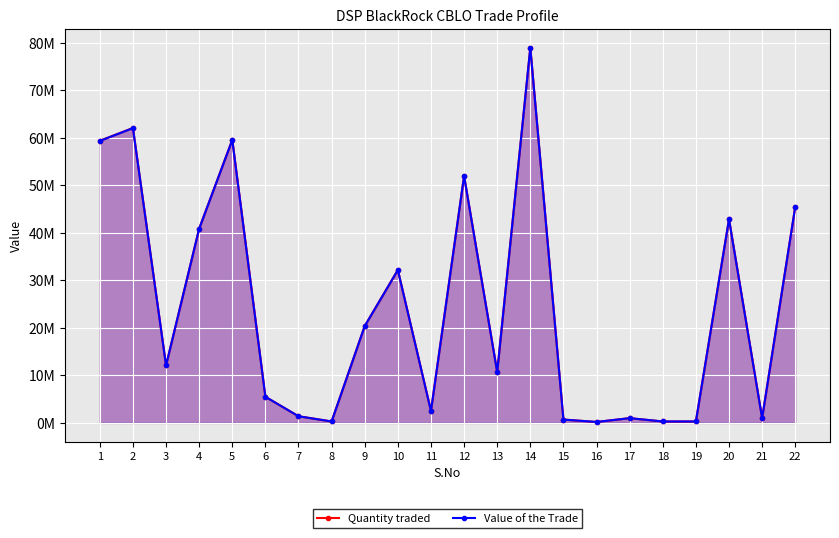

At which label does Value of the Trade first exceed 12094658?

1